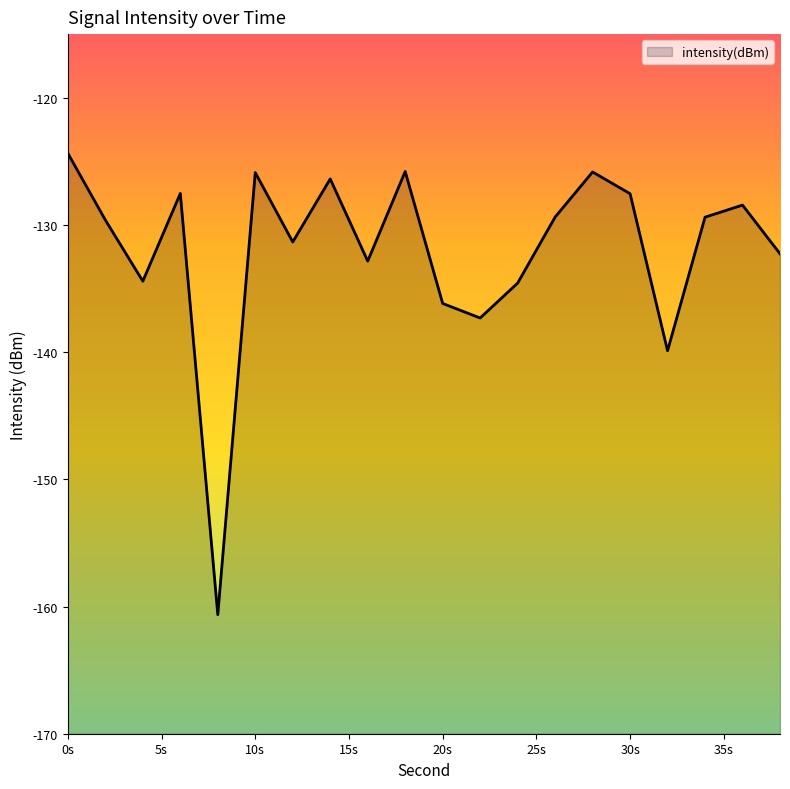

True or false: the data shows -174.7 at 14.

False